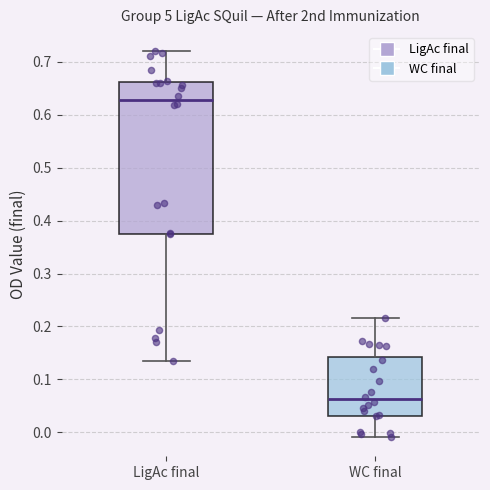

Reading left to right, transcribe this box plot: for each box, give where its median line is, the range the box spans, and where its two whiskers end, as read against the y-axis. The values are not printed on the chart, so give them approximately, as read against the axis.

LigAc final: median 0.63, box 0.38 to 0.66, whiskers 0.14 to 0.72
WC final: median 0.06, box 0.03 to 0.14, whiskers -0.01 to 0.22